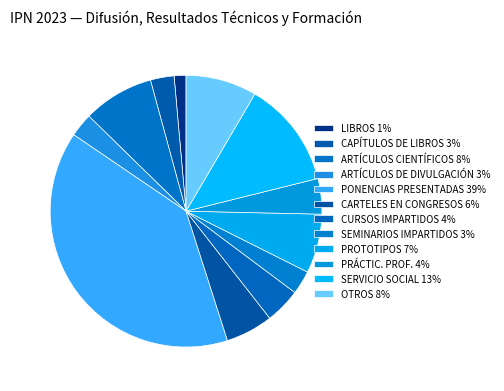

Which category has the biggest portion of the pie?

PONENCIAS PRESENTADAS